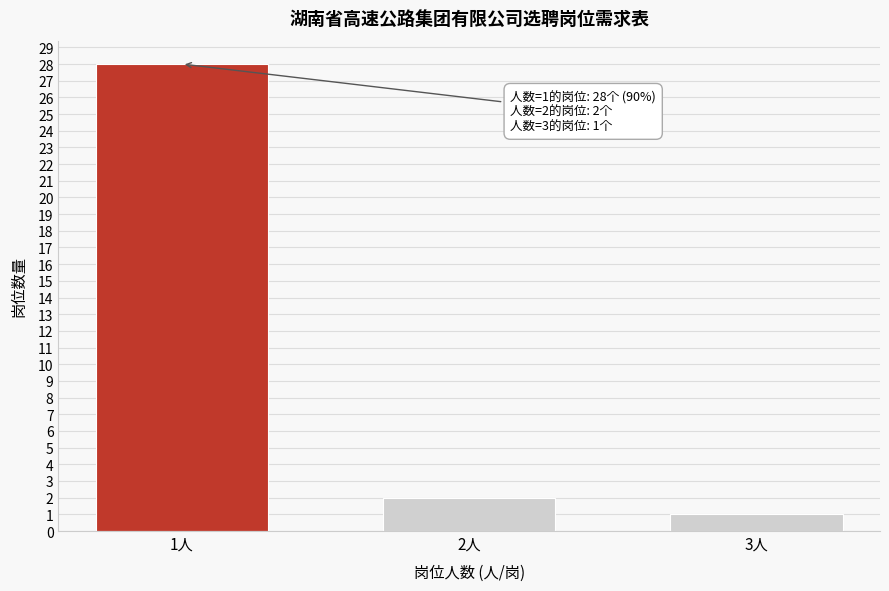

Reading left to right, transcribe all the data shown in this chart.

28	2	1